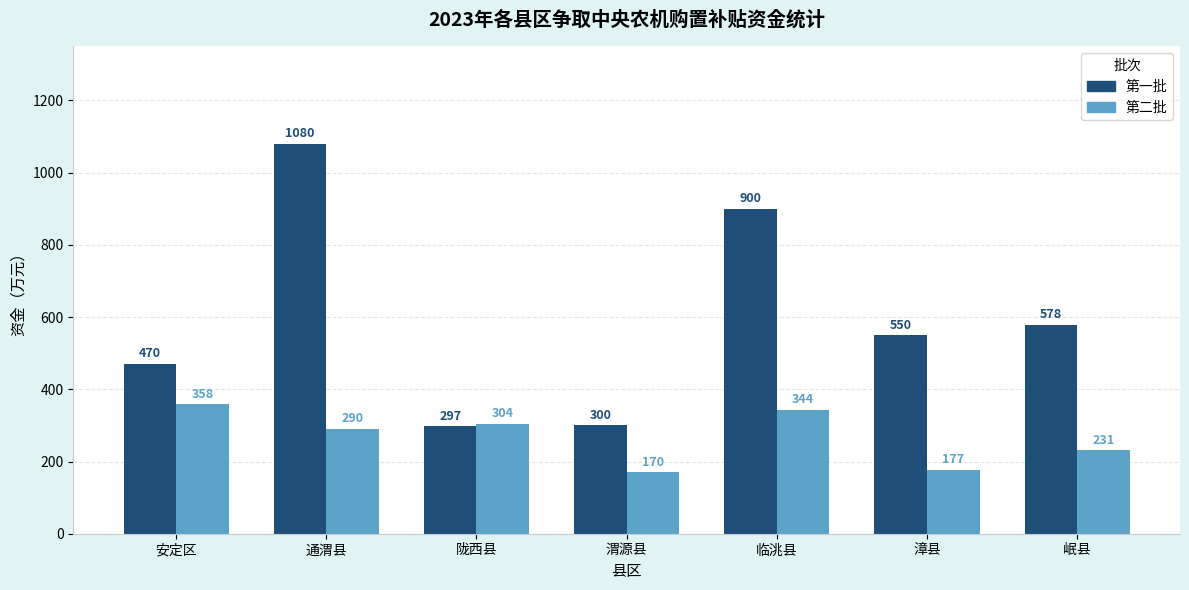

Where does the 第二批 series first go above 290?

安定区